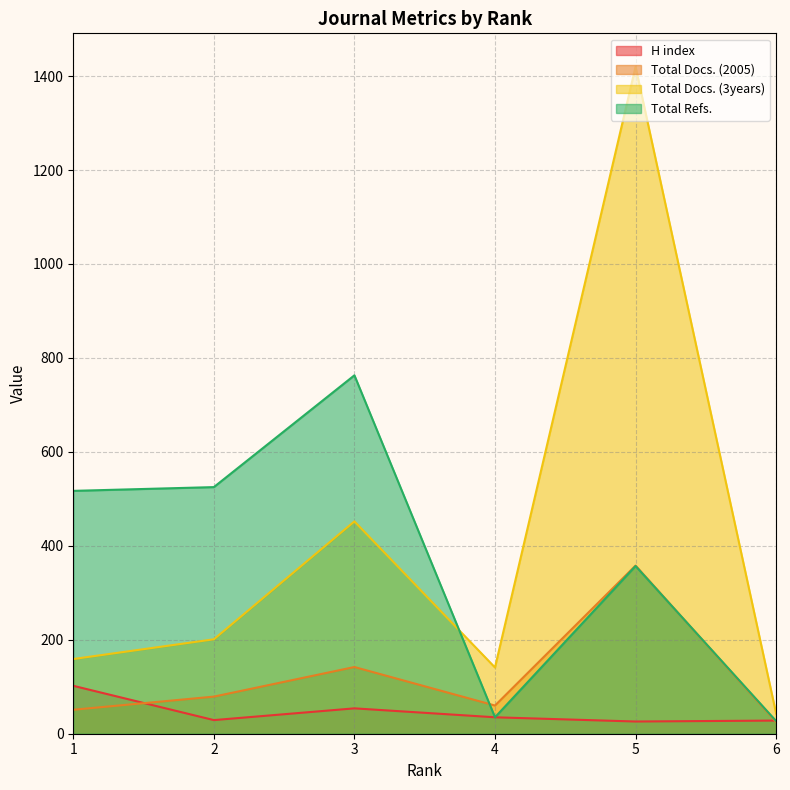

At how many categories does at least one series exceed 1265?

1